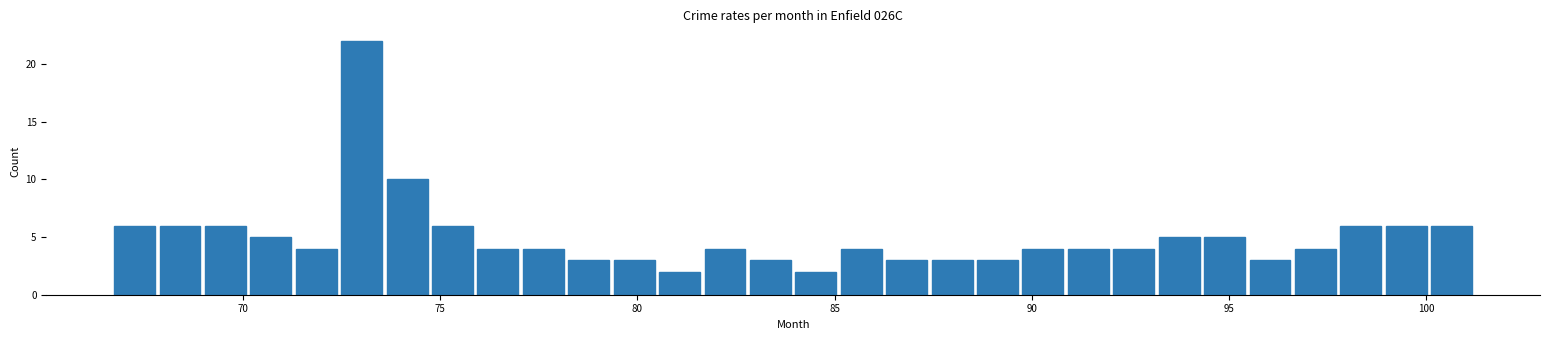

Read against the x-axis, roughly where is the centre of the tallest bar?

73.0